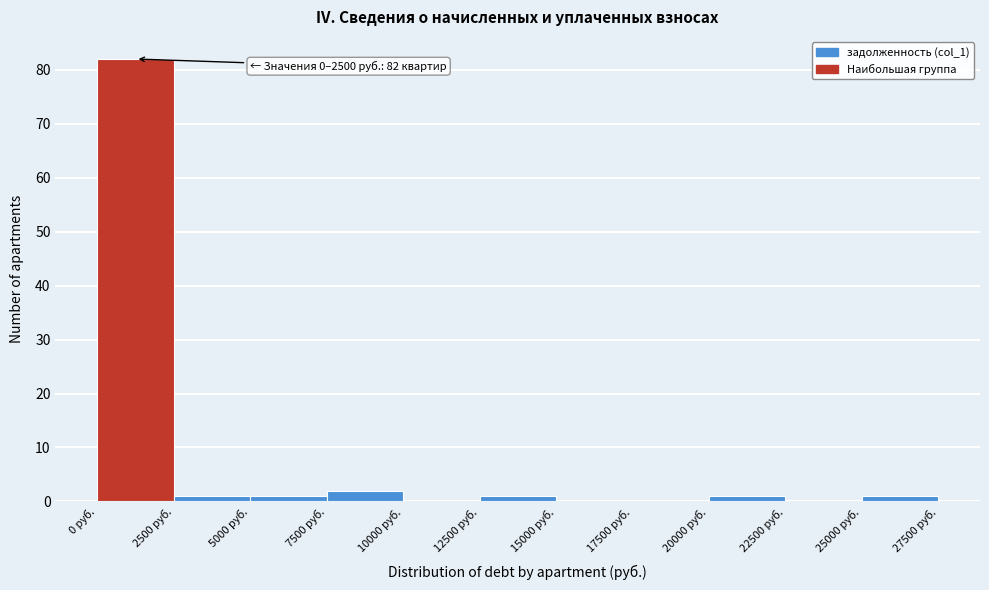

Which range on the x-axis has the tallest bar?

0 to 2500